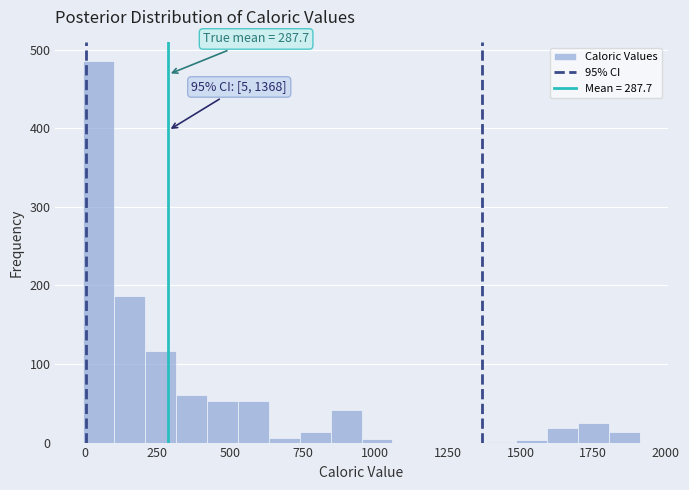

Read against the x-axis, roughly where is the centre of the tallest bar?

50